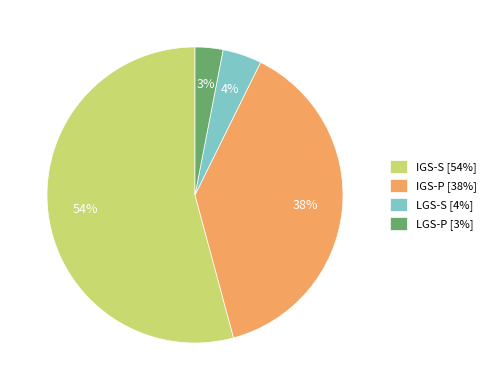

To the nearest percent, what is the difference between the LGS-P [3%] and IGS-P [38%] slice percentages?

35%